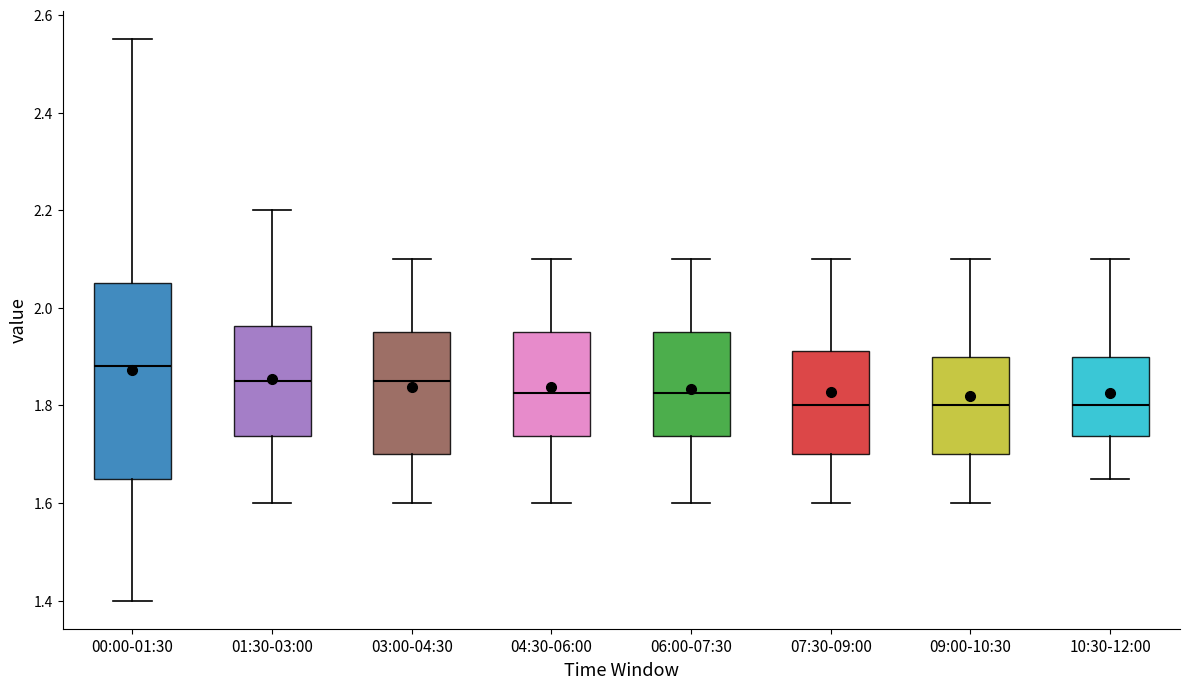

Which box is the tallest, from its lower edge to its upper edge?

00:00-01:30